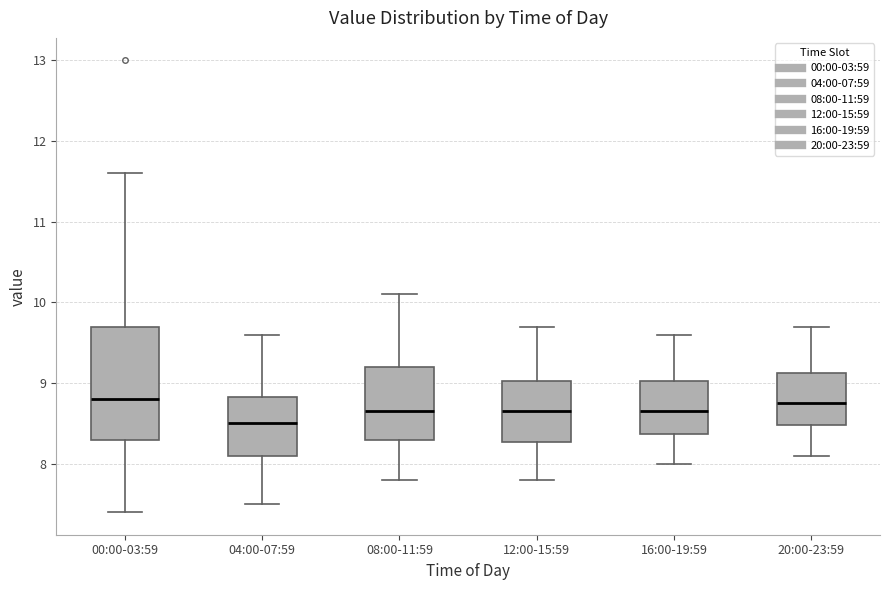

Where does the upper whisker of the box for 20:00-23:59 end on the y-axis? The values are not printed on the chart, so give them approximately, as read against the axis.

9.7